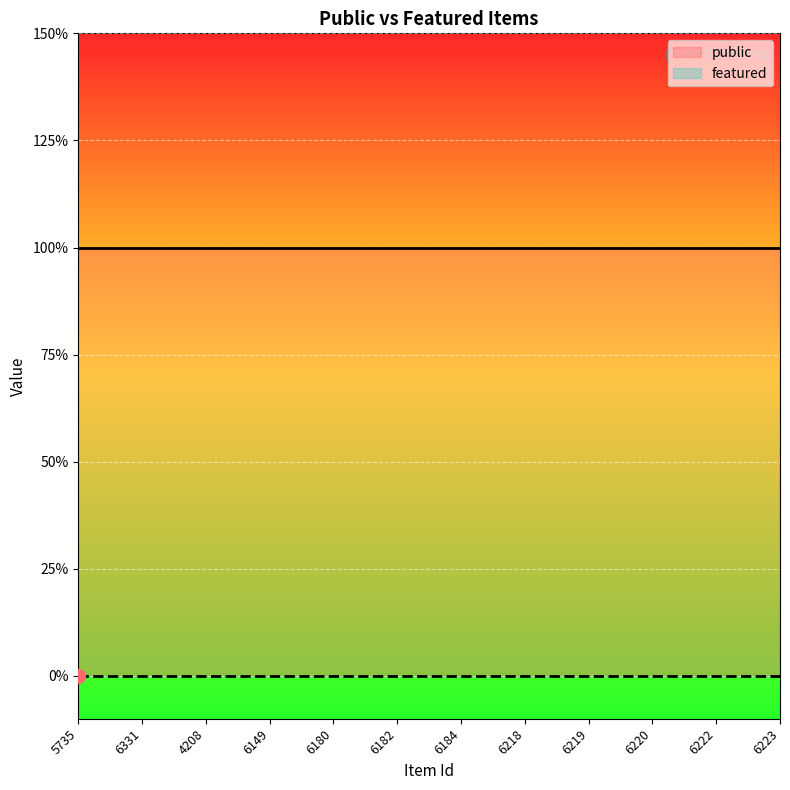

What is the difference between the highest and lowest values at 6184?

1